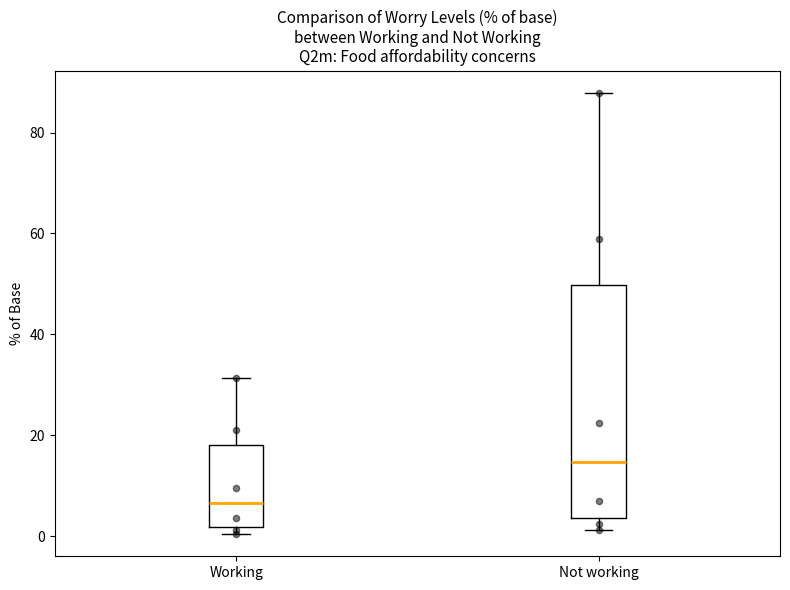

Where is the lower edge of the box for Not working on the y-axis? The values are not printed on the chart, so give them approximately, as read against the axis.

4